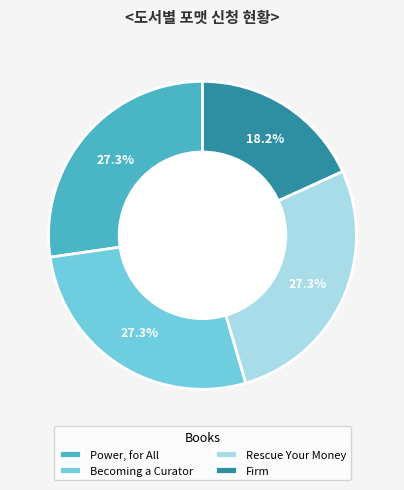

Which category has the smallest portion of the pie?

Firm